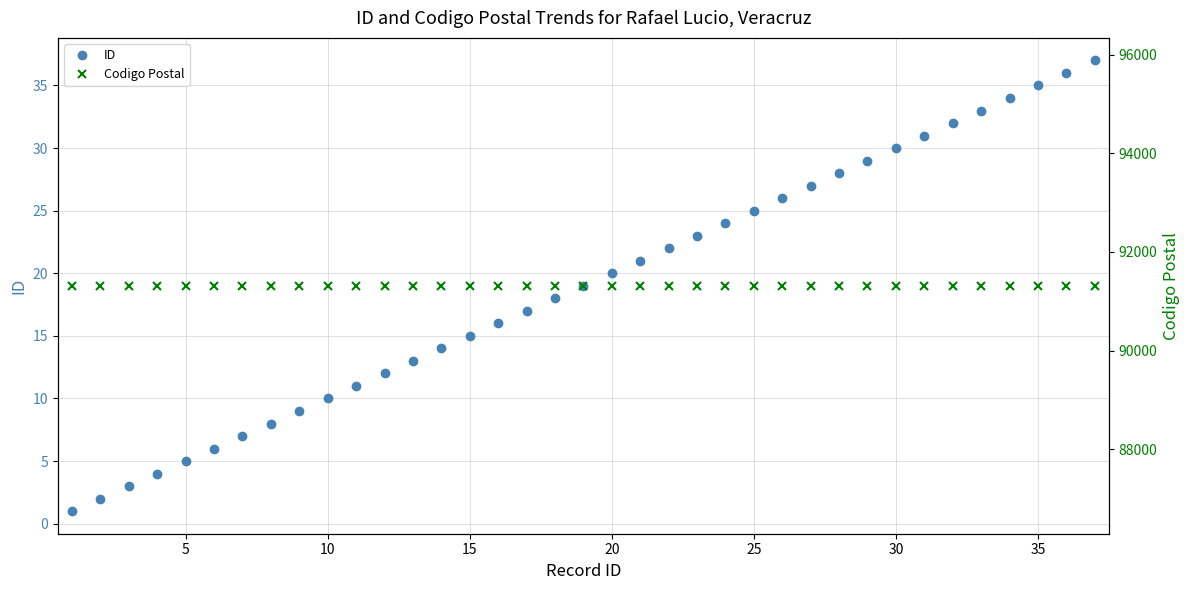

True or false: ID has more than 1 interior local peaks.

False